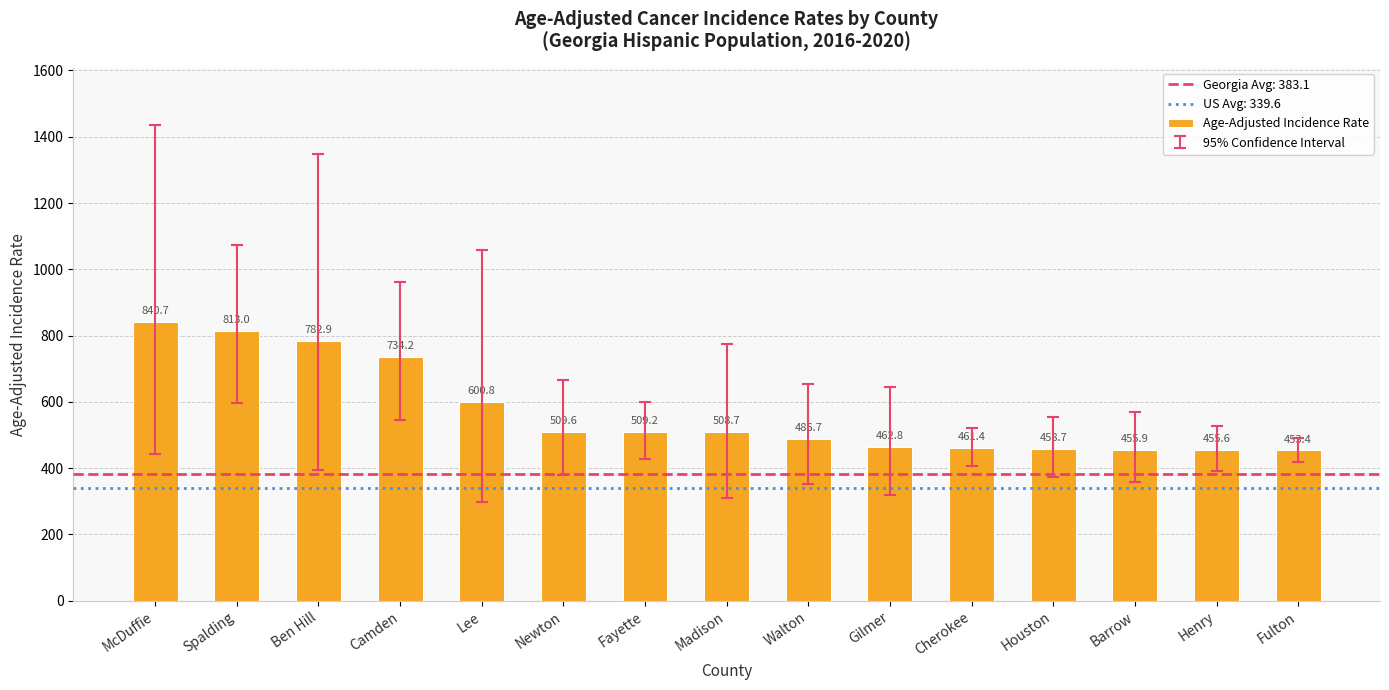

List the labels in order of value, smallest first.

Fulton, Henry, Barrow, Houston, Cherokee, Gilmer, Walton, Madison, Fayette, Newton, Lee, Camden, Ben Hill, Spalding, McDuffie